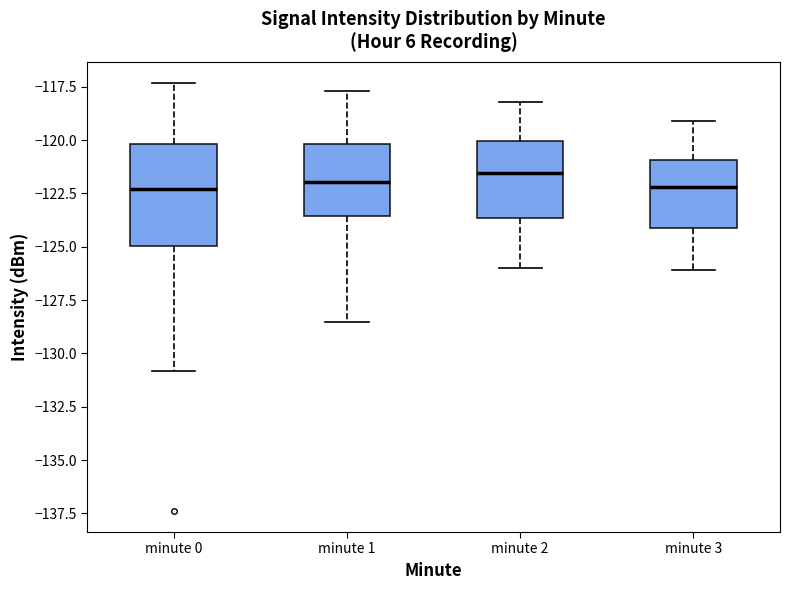

Reading left to right, read every box against the y-axis: the position of its median line, the range the box covers, and the ends of its whiskers. The values are not printed on the chart, so give them approximately, as read against the axis.

minute 0: median -122.5, box -125.0 to -120.0, whiskers -131.0 to -117.5
minute 1: median -122.0, box -123.5 to -120.0, whiskers -128.5 to -117.5
minute 2: median -121.5, box -123.5 to -120.0, whiskers -126.0 to -118.0
minute 3: median -122.0, box -124.0 to -121.0, whiskers -126.0 to -119.0